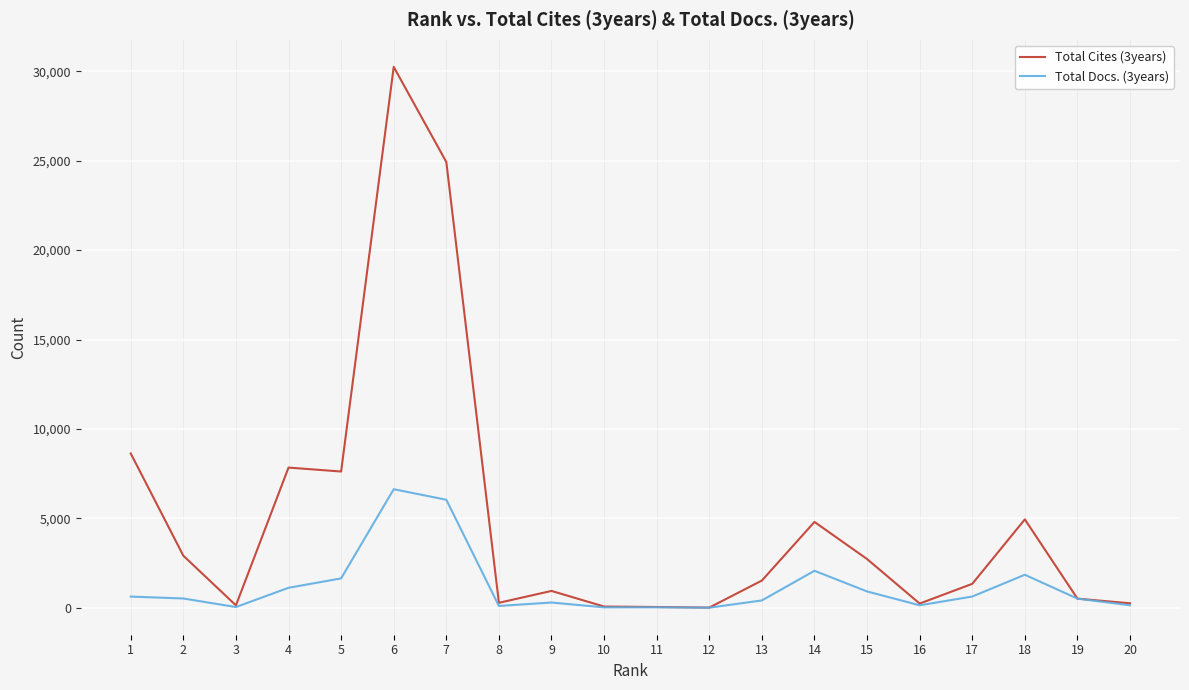

Which series has the largest range (max minus min)?

Total Cites (3years)